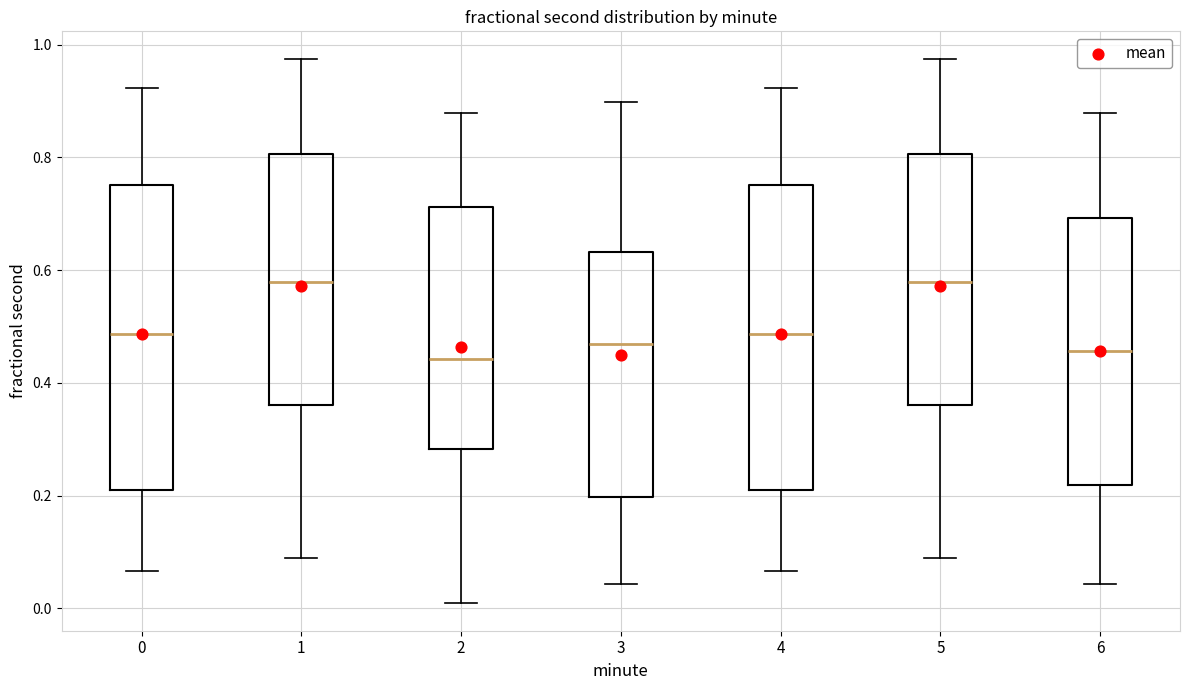

Reading left to right, transcribe this box plot: for each box, give where its median line is, the range the box spans, and where its two whiskers end, as read against the y-axis. The values are not printed on the chart, so give them approximately, as read against the axis.

0: median 0.48, box 0.20 to 0.76, whiskers 0.06 to 0.92
1: median 0.58, box 0.36 to 0.80, whiskers 0.08 to 0.98
2: median 0.44, box 0.28 to 0.72, whiskers 0.00 to 0.88
3: median 0.46, box 0.20 to 0.64, whiskers 0.04 to 0.90
4: median 0.48, box 0.20 to 0.76, whiskers 0.06 to 0.92
5: median 0.58, box 0.36 to 0.80, whiskers 0.08 to 0.98
6: median 0.46, box 0.22 to 0.70, whiskers 0.04 to 0.88